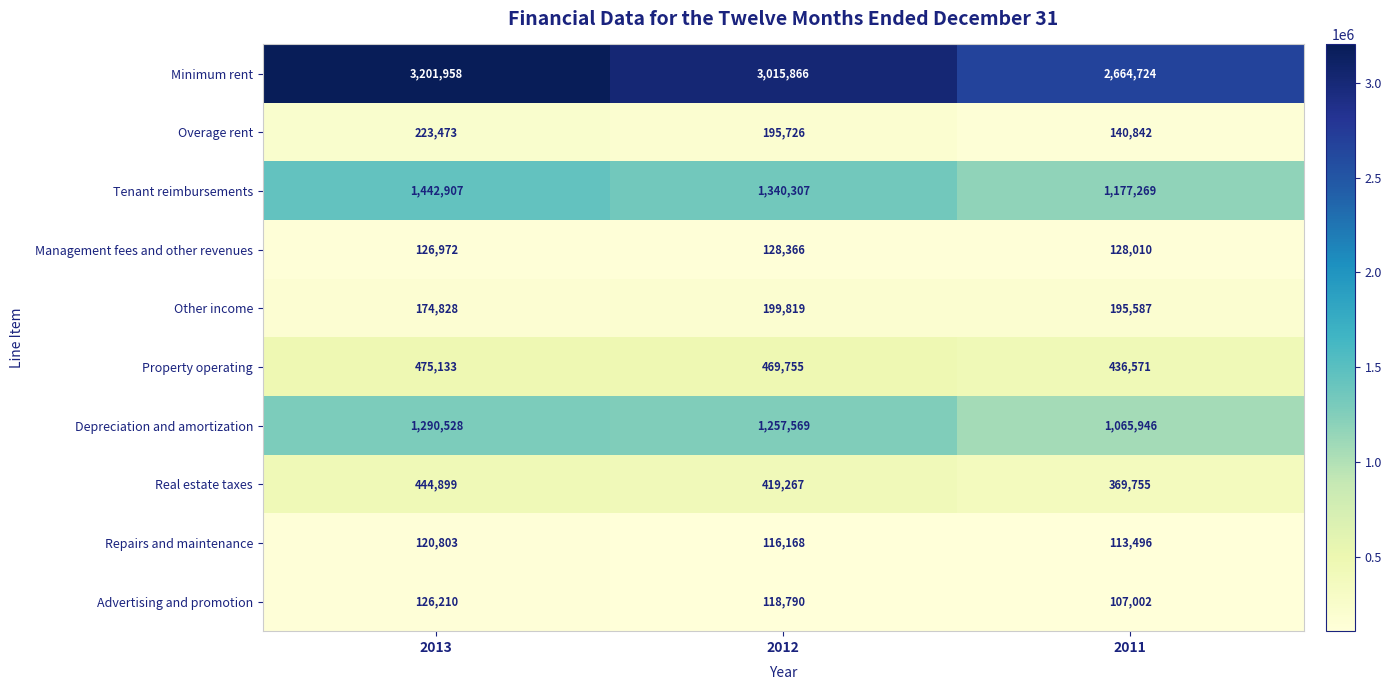

At how many categories does at least one series exceed 2530164?

3